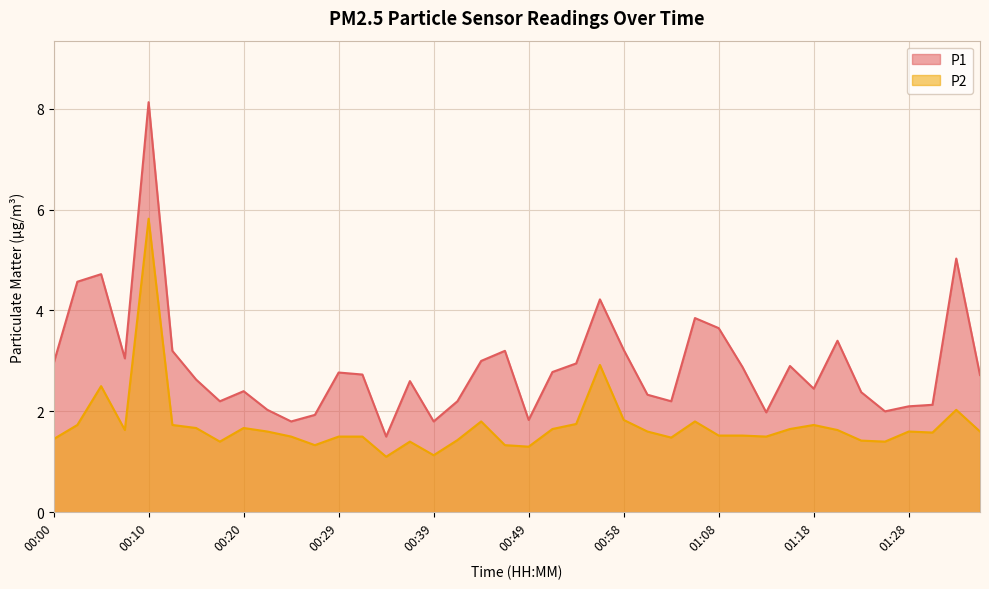

Reading left to right, what are all the values shown in this chart?

P1: 3.0	4.6	4.7	3.0	8.1	3.2	2.6	2.2	2.4	2.0	1.8	1.9	2.8	2.7	1.5	2.6	1.8	2.2	3.0	3.2	1.8	2.8	3.0	4.2	3.2	2.3	2.2	3.9	3.6	2.9	2.0	2.9	2.5	3.4	2.4	2.0	2.1	2.1	5.0	2.7
P2: 1.4	1.7	2.5	1.6	5.8	1.7	1.7	1.4	1.7	1.6	1.5	1.3	1.5	1.5	1.1	1.4	1.1	1.4	1.8	1.3	1.3	1.6	1.8	2.9	1.8	1.6	1.5	1.8	1.5	1.5	1.5	1.6	1.7	1.6	1.4	1.4	1.6	1.6	2.0	1.6